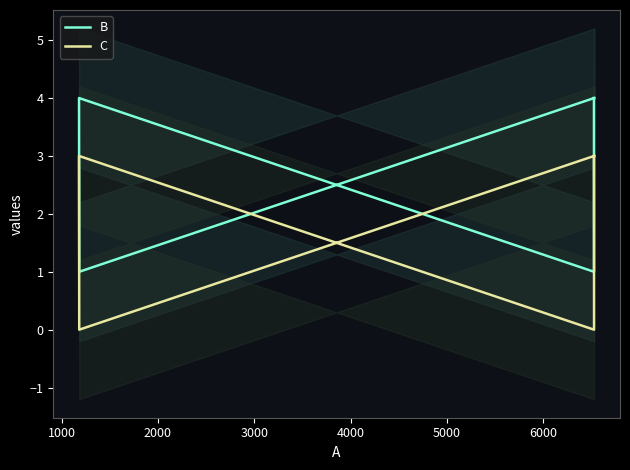

True or false: B and C intersect in this chart.

False